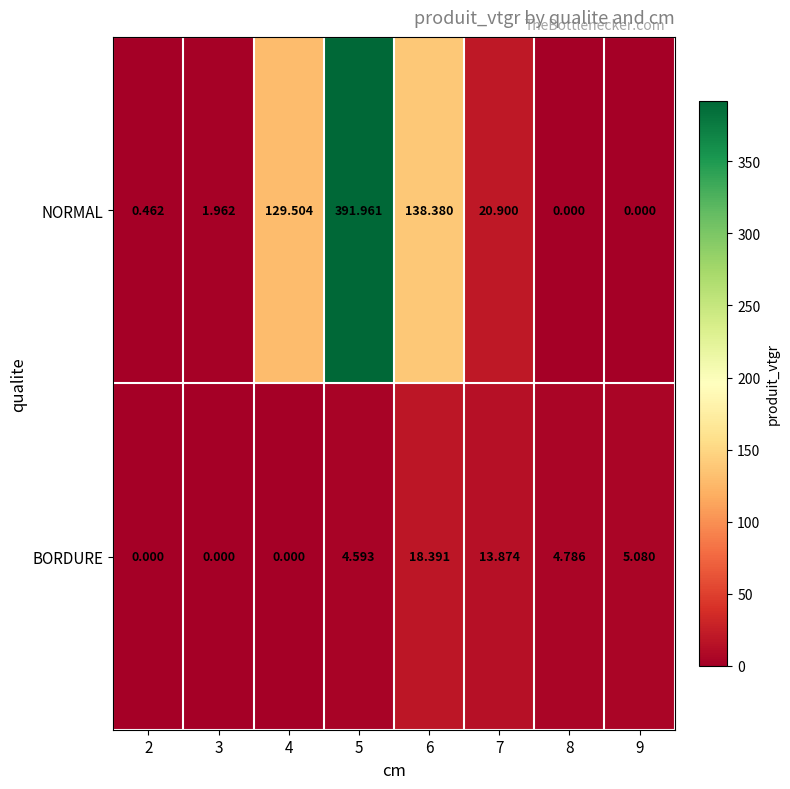

Is the value of BORDURE at 4 greater than the value of NORMAL at 5?

No